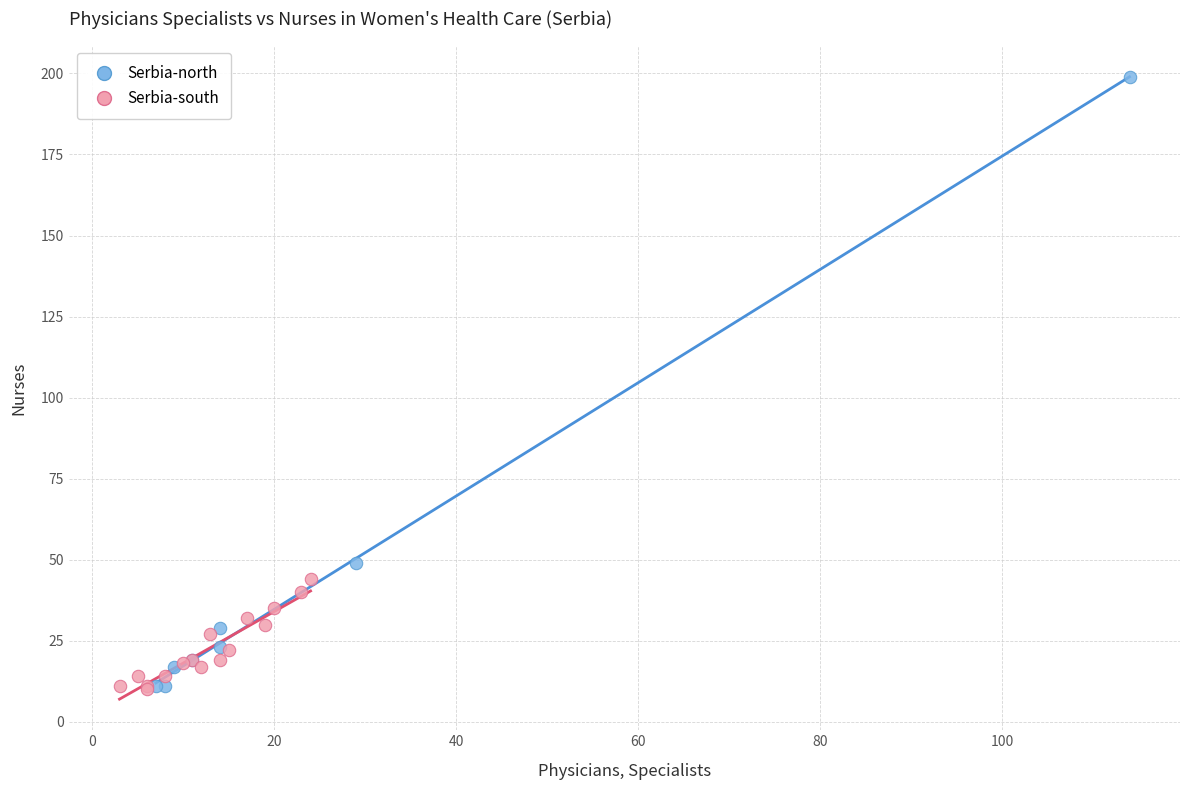

Which series has the largest Y range (max minus min)?

Serbia-north